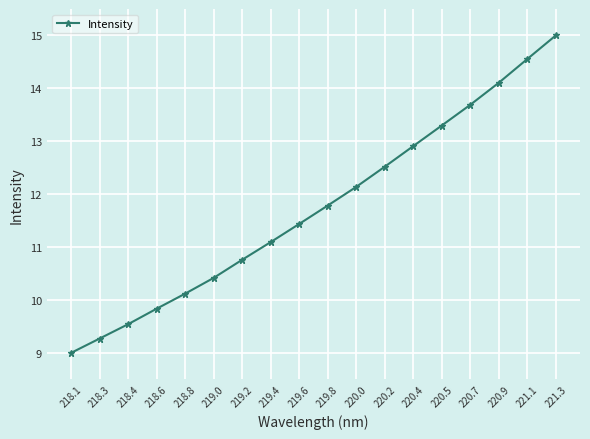

Reading left to right, transcribe all the data shown in this chart.

9.0	9.3	9.5	9.8	10.1	10.4	10.8	11.1	11.4	11.8	12.1	12.5	12.9	13.3	13.7	14.1	14.6	15.0